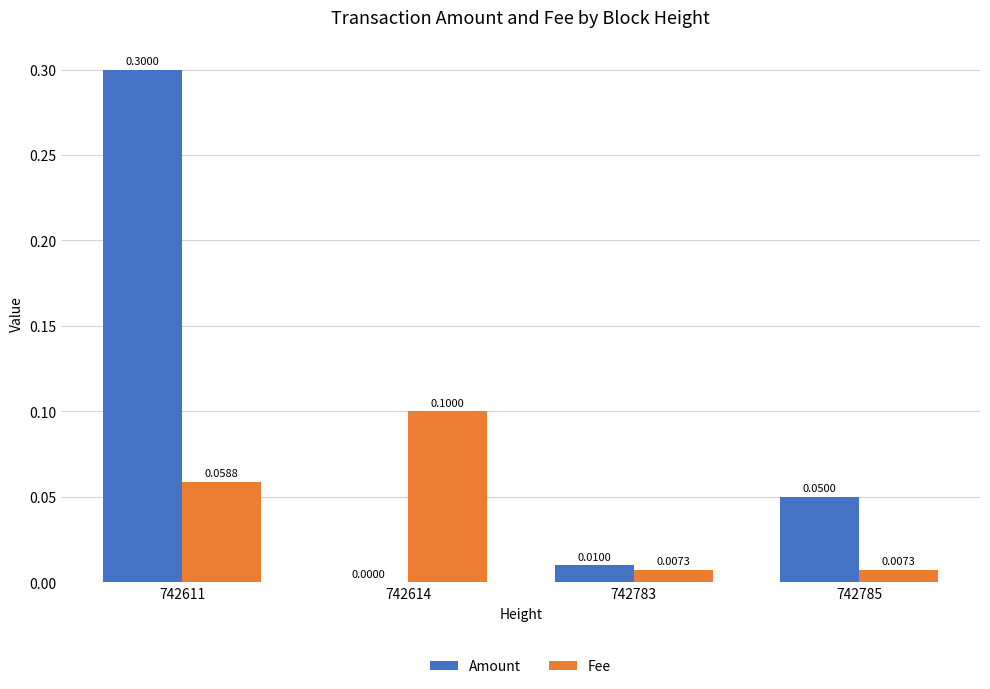

Count the number of categories in the chart.

4